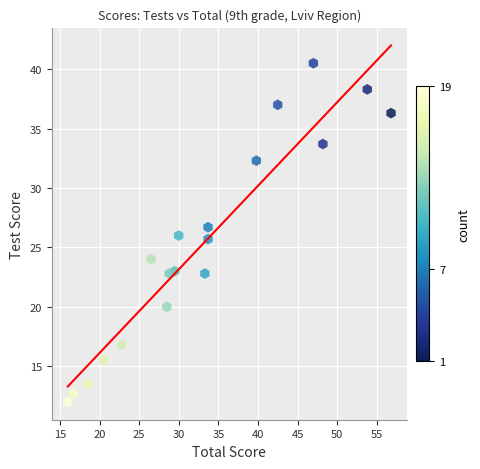

What is the range of Y values (max minus min)?

28.5